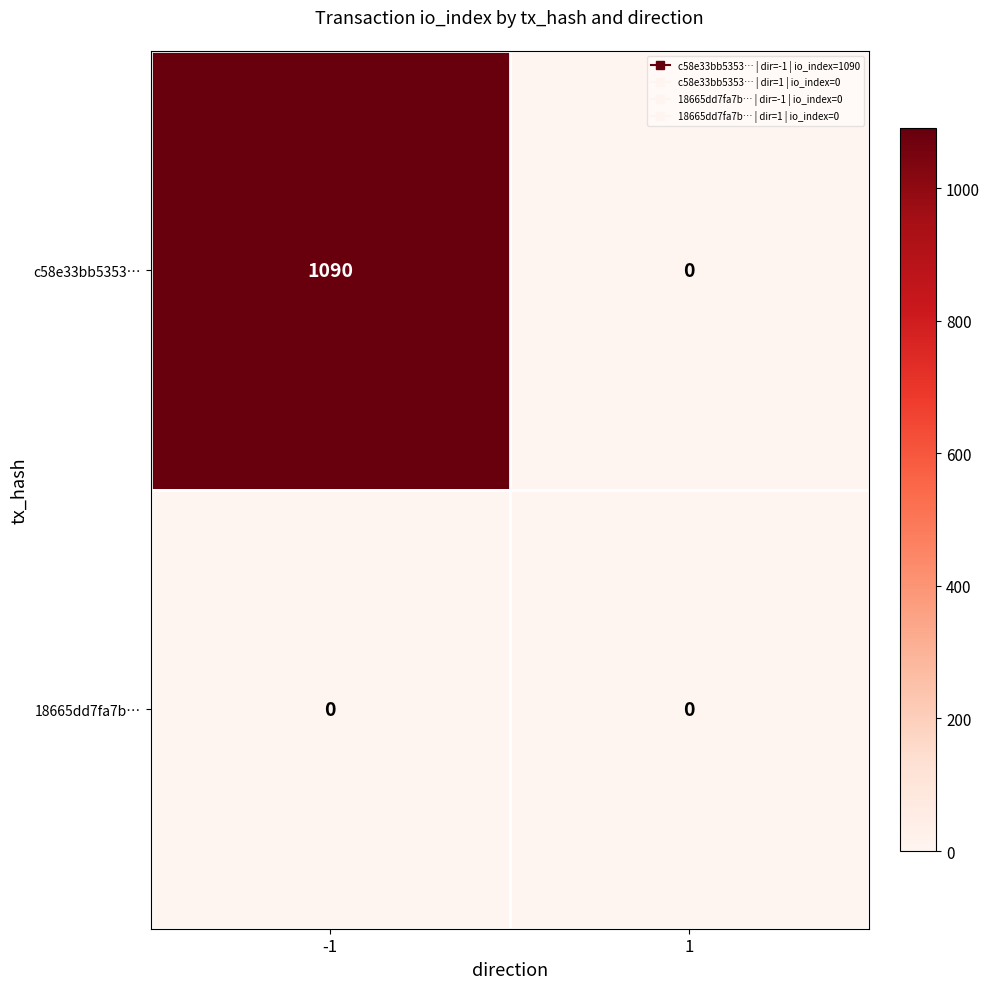

How many distinct data groups are displayed?

2